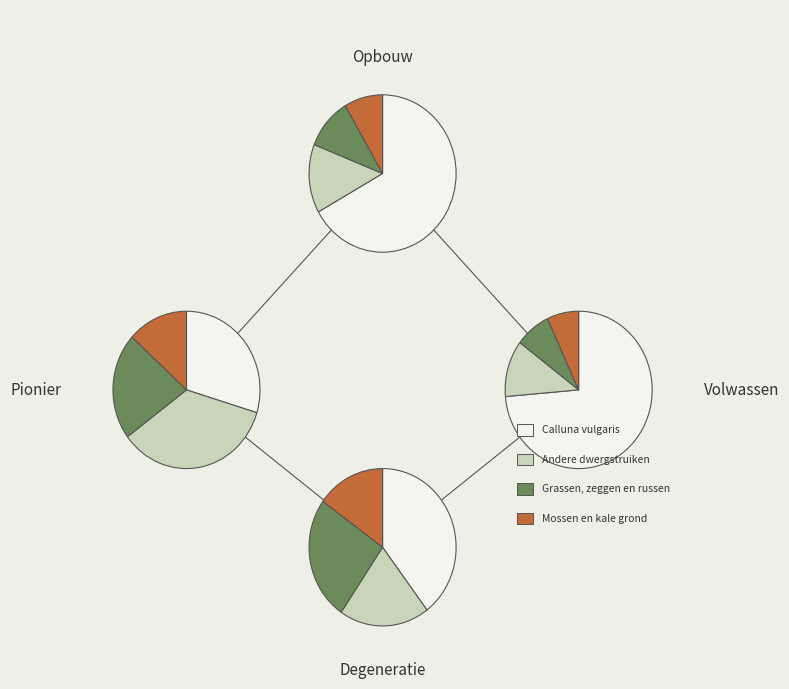

Which series has the largest range (max minus min)?

Calluna vulgaris